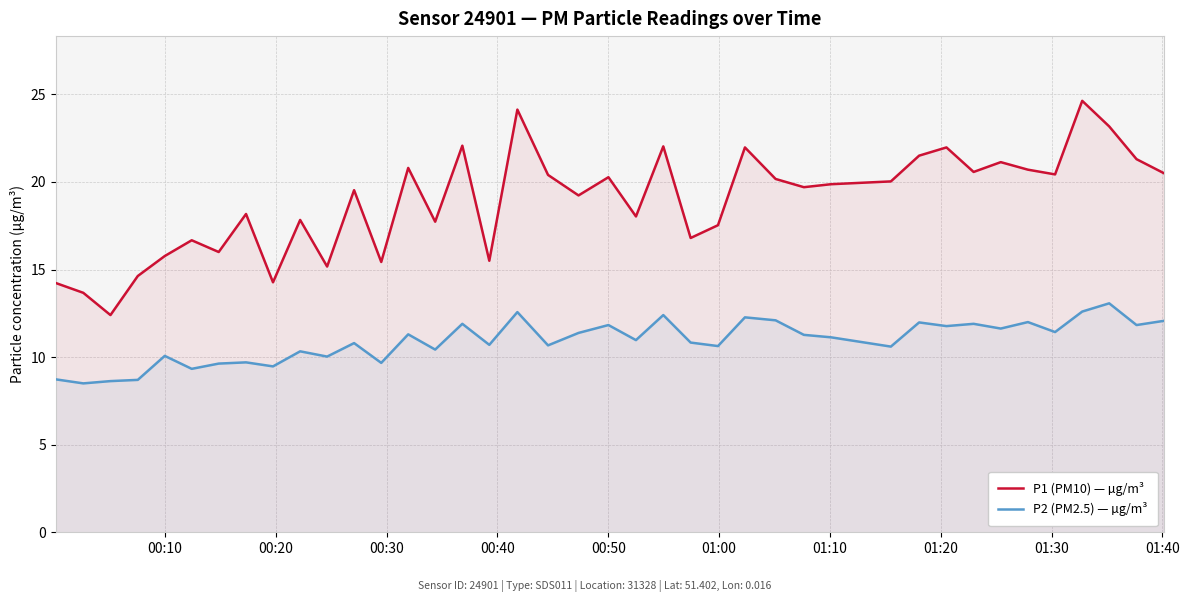

True or false: P2 (PM2.5) — µg/m³ and P1 (PM10) — µg/m³ cross at least once.

False